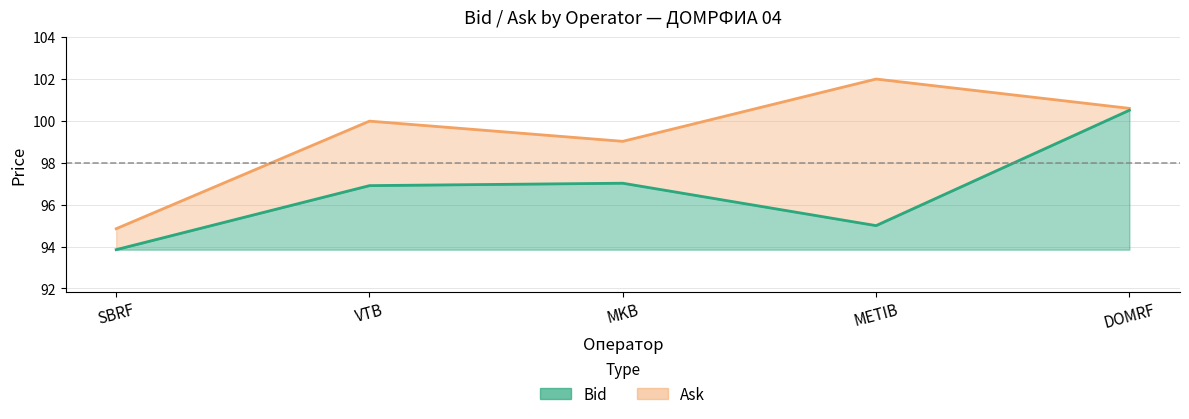

How many lines are shown in the chart?

2